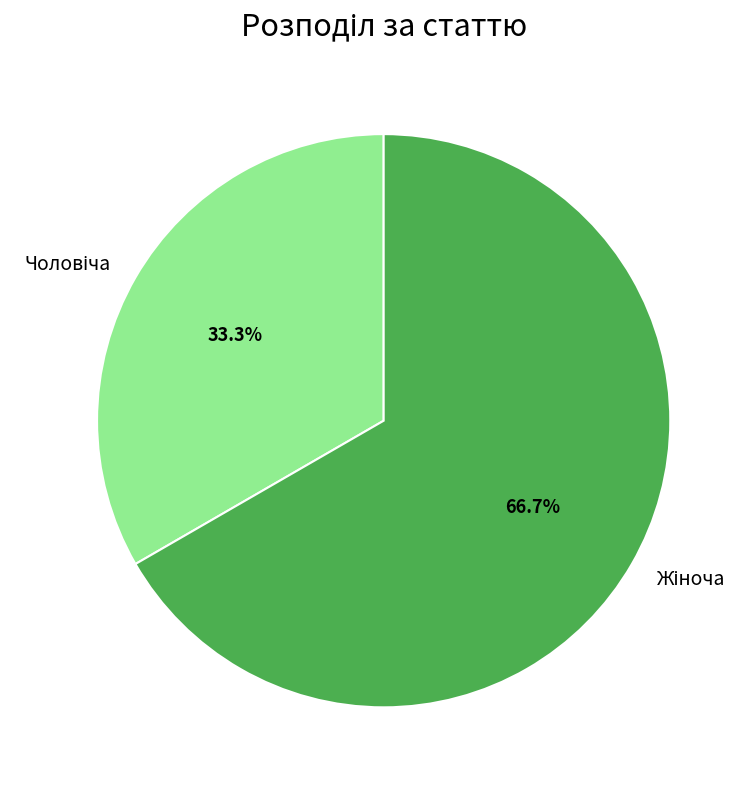

How many slices are in this pie chart?

2